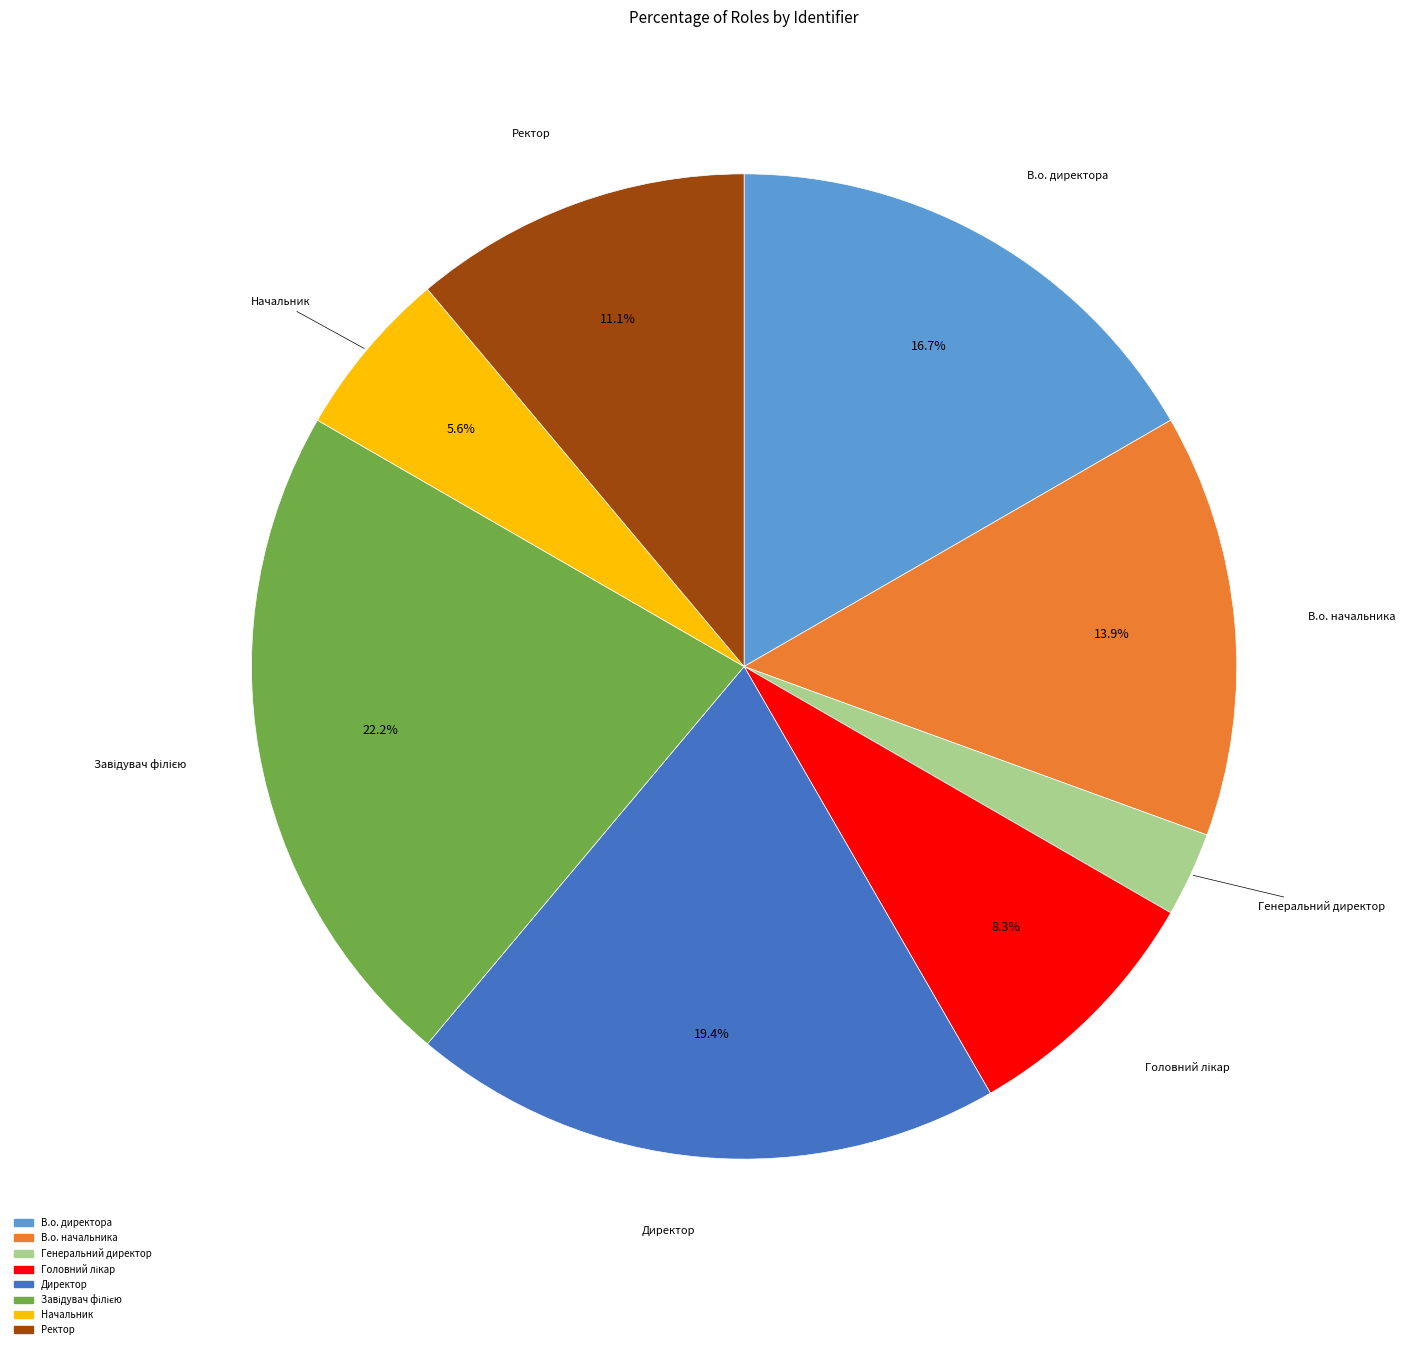

Is there a majority slice in this chart?

No